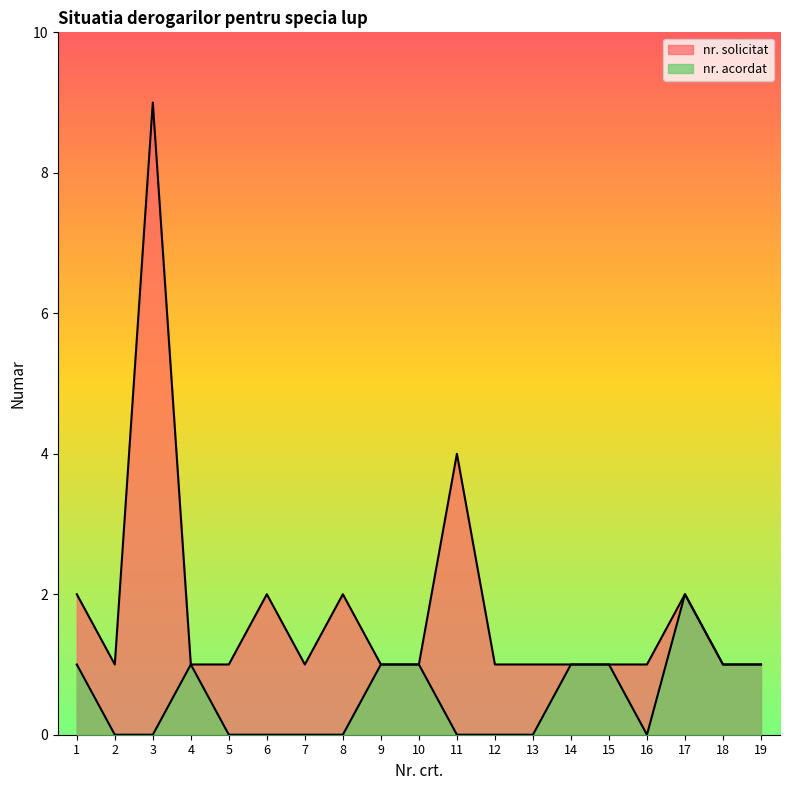

What is the difference between the maximum and minimum values in the nr. solicitat series?

8